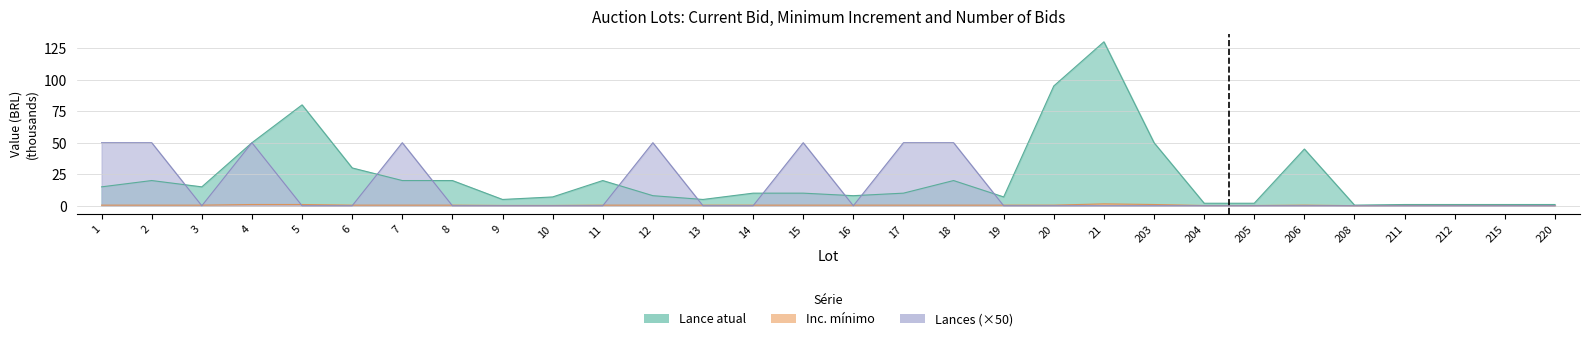

Read the Inc. mínimo value at 215.

0.2